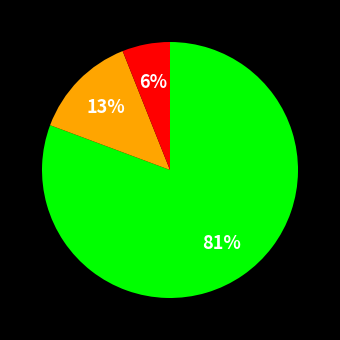

Is there a majority slice in this chart?

Yes